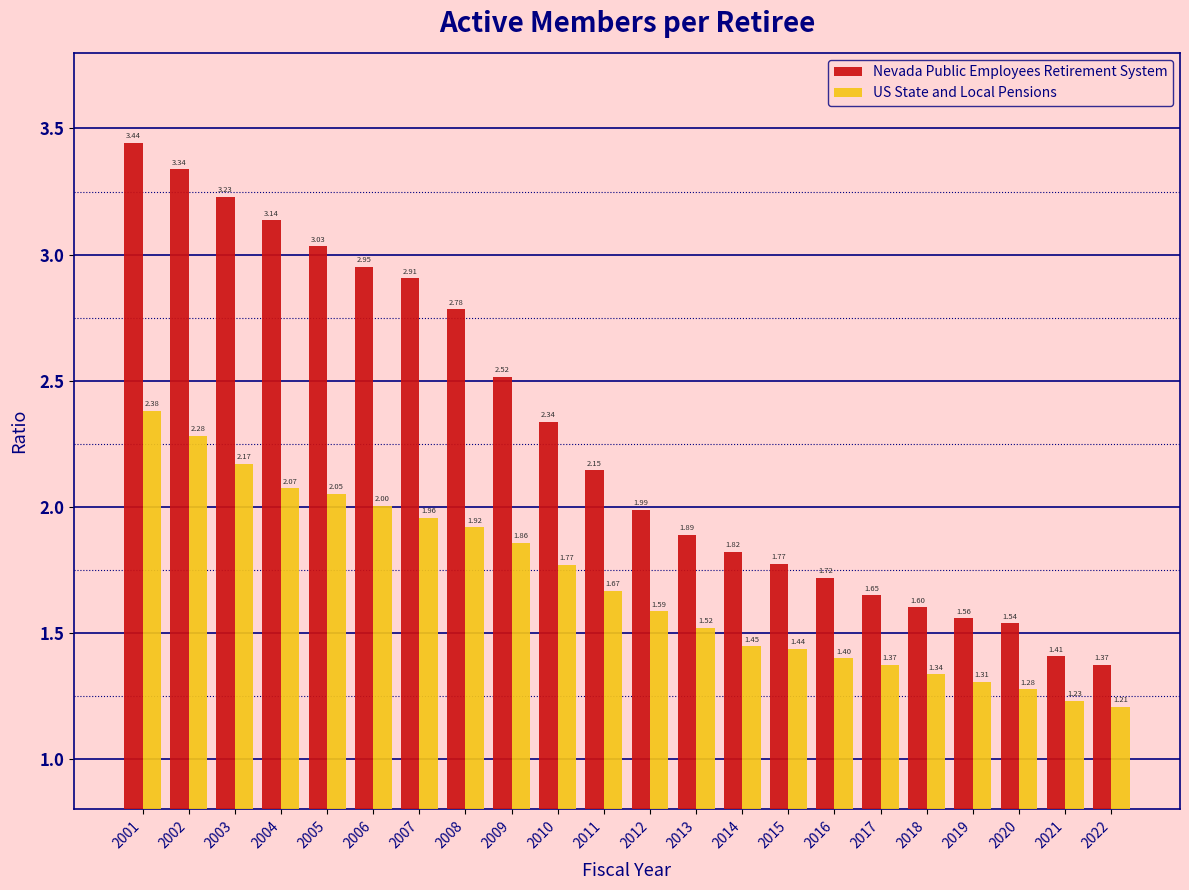

What is the difference between the maximum and second lowest values in the Nevada Public Employees Retirement System series?

2.0